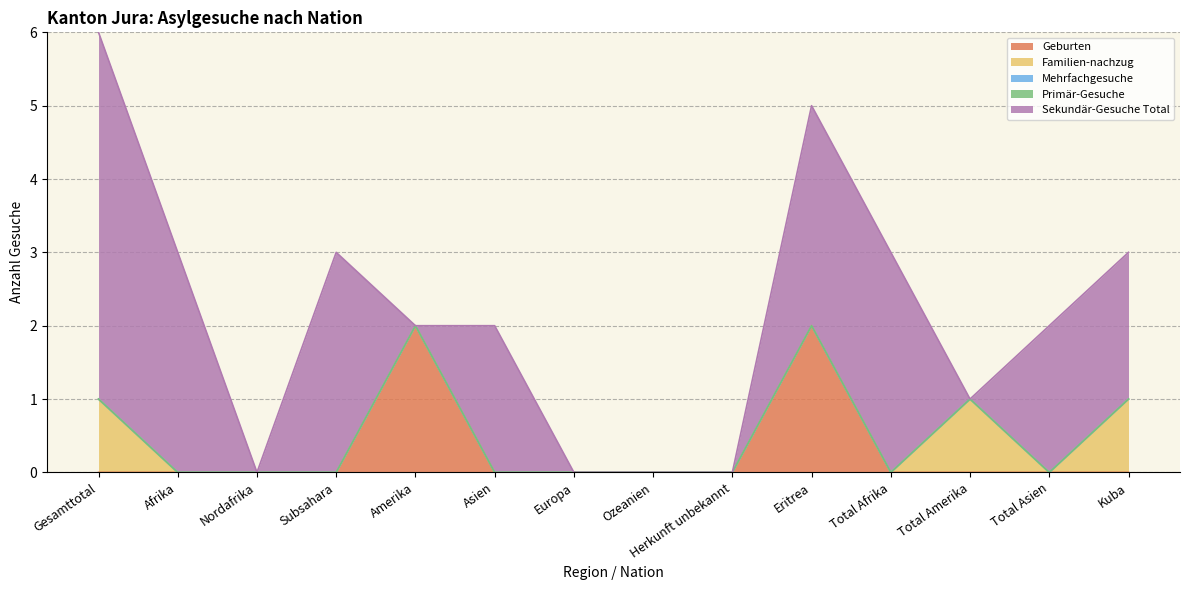

In Familien-nachzug, how many points are lower than both neighbors (excluding endpoints)?

1